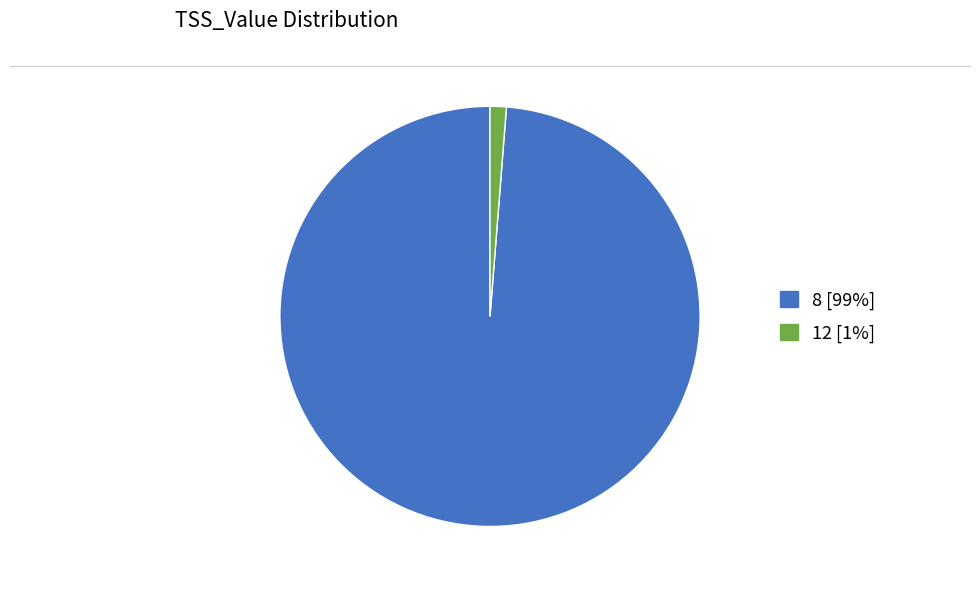

Which category accounts for the majority?

8